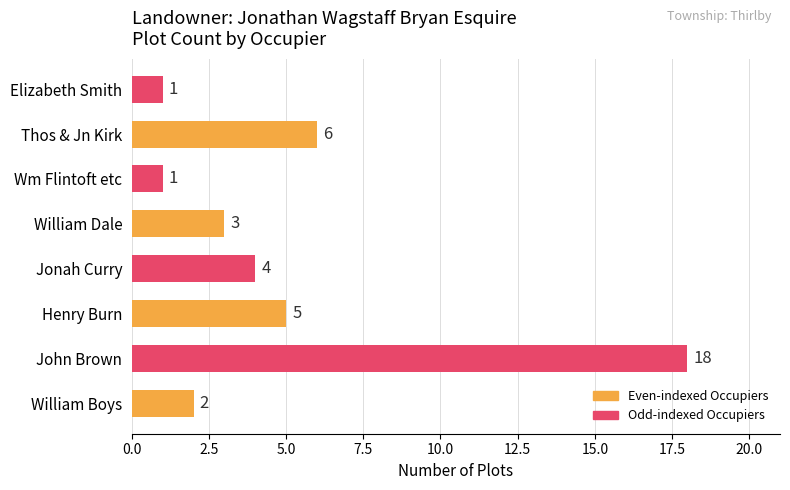

Between Wm Flintoft etc and Henry Burn, which is larger?

Henry Burn